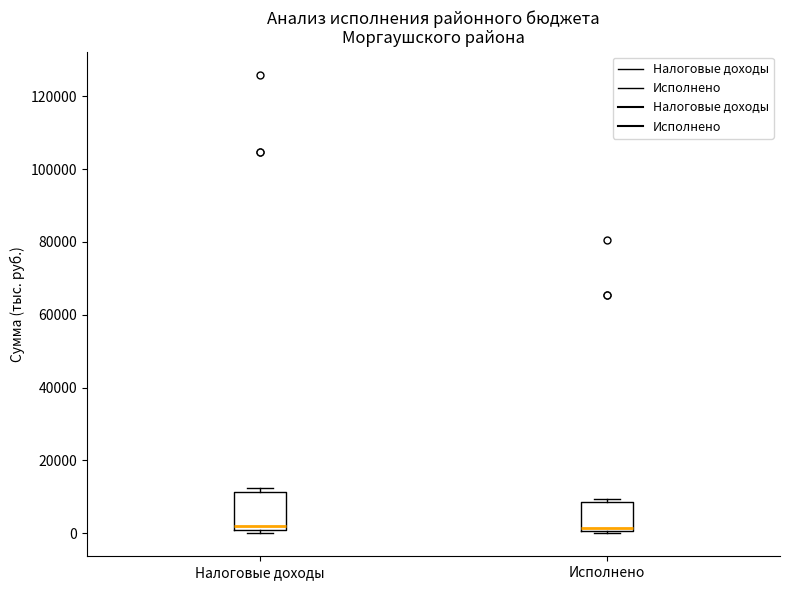

Reading left to right, read every box against the y-axis: the position of its median line, the range the box covers, and the ends of its whiskers. The values are not printed on the chart, so give them approximately, as read against the axis.

Налоговые доходы: median 2000, box 0 to 12000, whiskers 0 (just below the box's lower edge) to 12000 (just above the box's upper edge)
Исполнено: median 2000, box 0 to 8000, whiskers 0 (just below the box's lower edge) to 10000